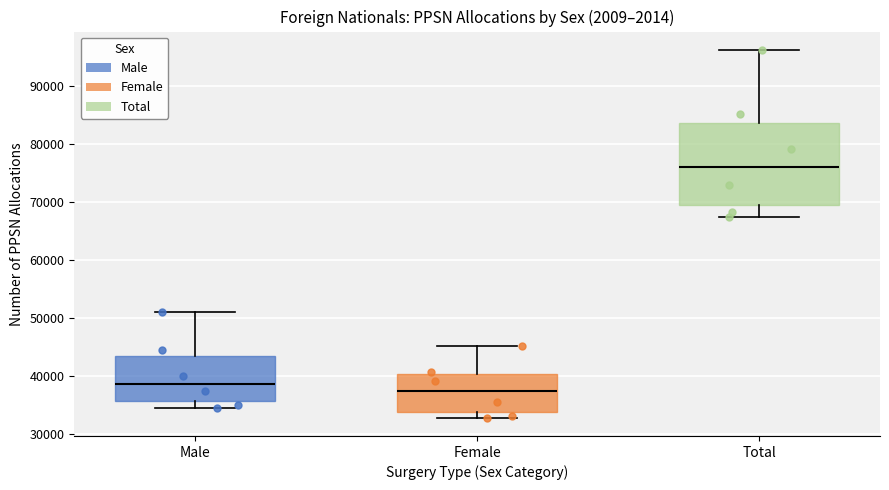

Where does the lower whisker of the box for Male end on the y-axis? The values are not printed on the chart, so give them approximately, as read against the axis.

35000